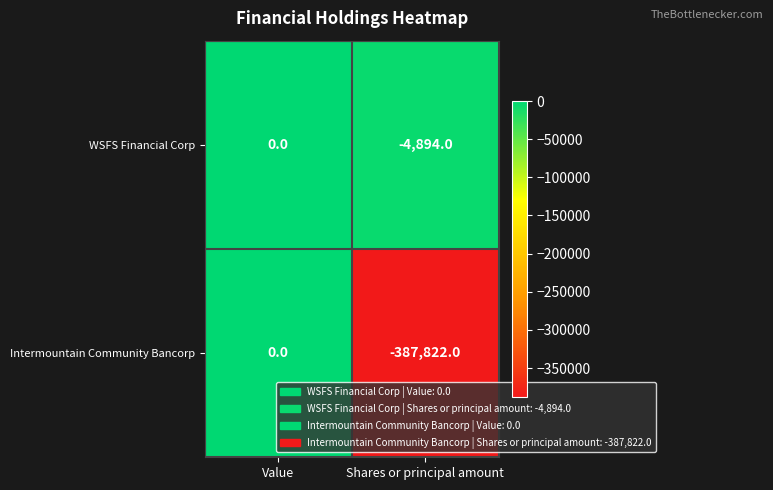

What is the average value of the WSFS Financial Corp series?

-2447